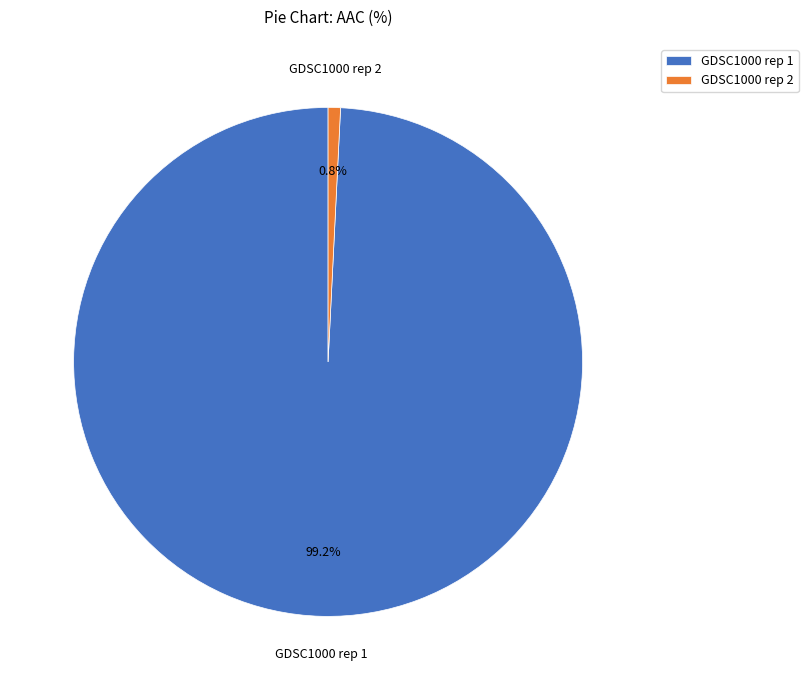

To the nearest percent, what percentage of the pie is GDSC1000 rep 1?

99%